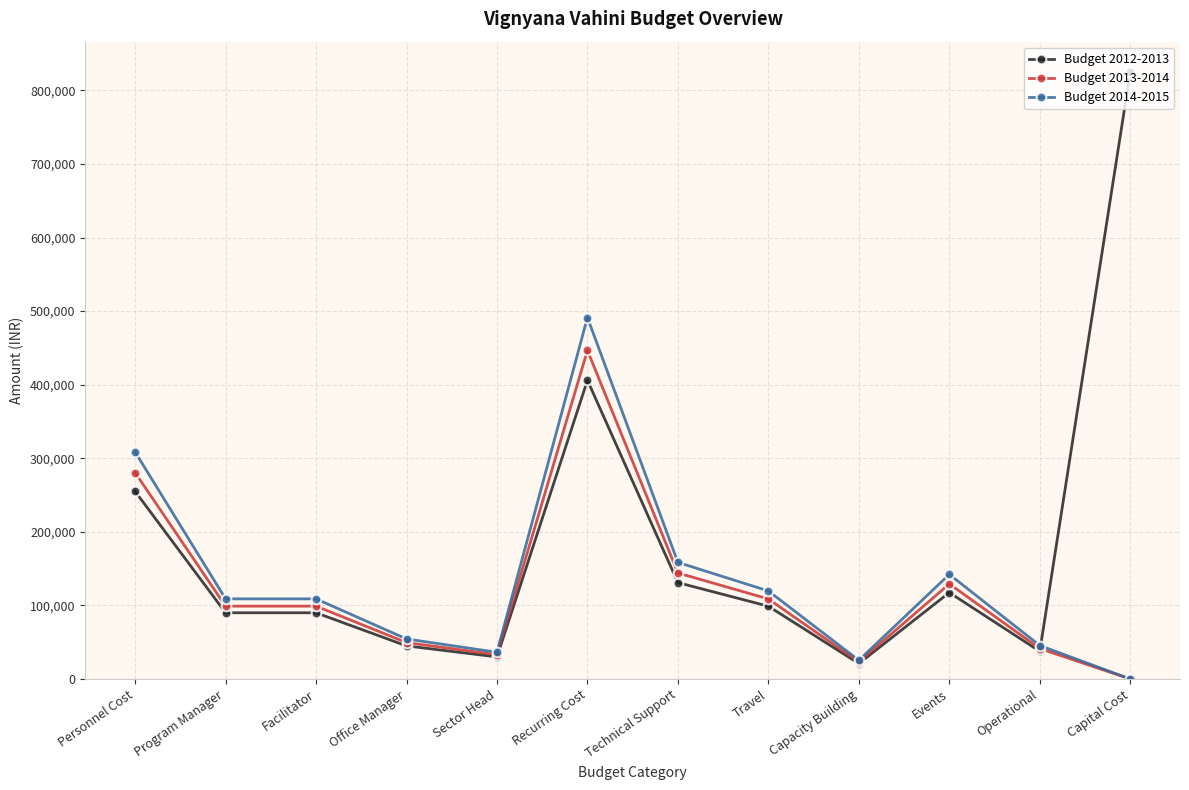

What is the total value across all series at Technical Support?

433610